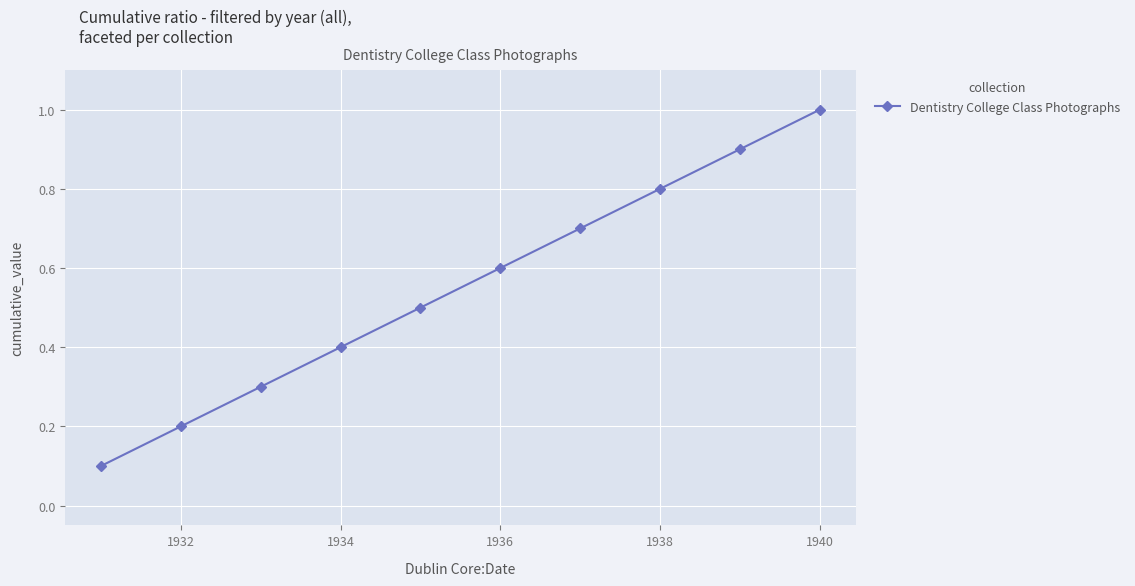

Reading left to right, extract all data points from this chart.

0.1	0.2	0.3	0.4	0.5	0.6	0.7	0.8	0.9	1.0